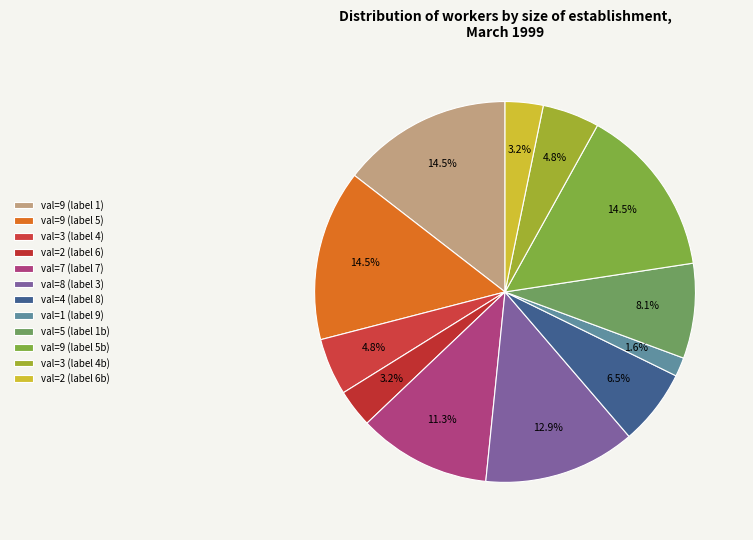

How many segments does this pie chart have?

12